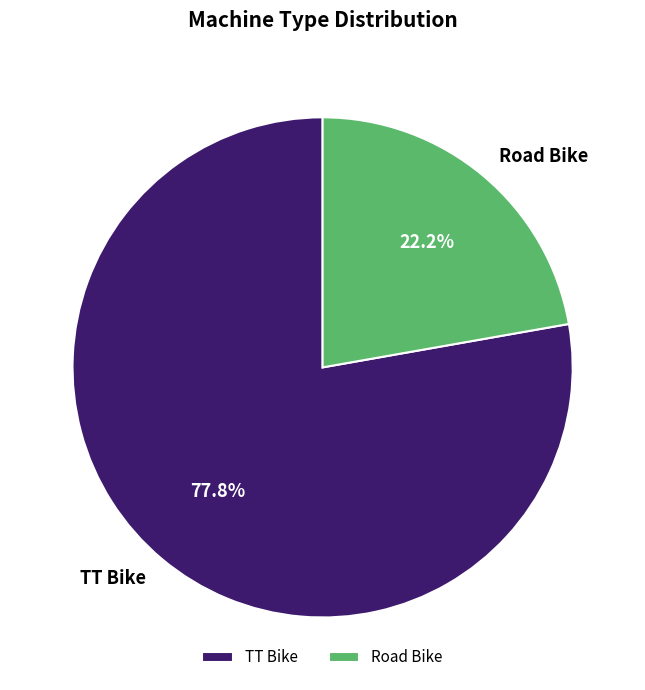

The TT Bike slice represents 83% of the pie. True or false?

False